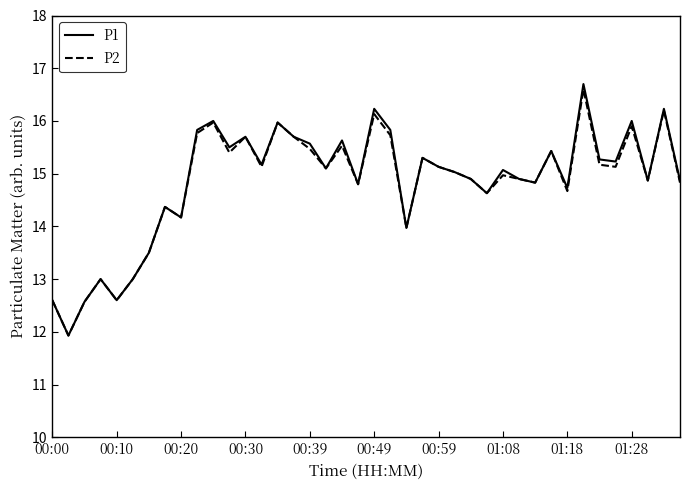

What is the smallest value displayed?

11.9